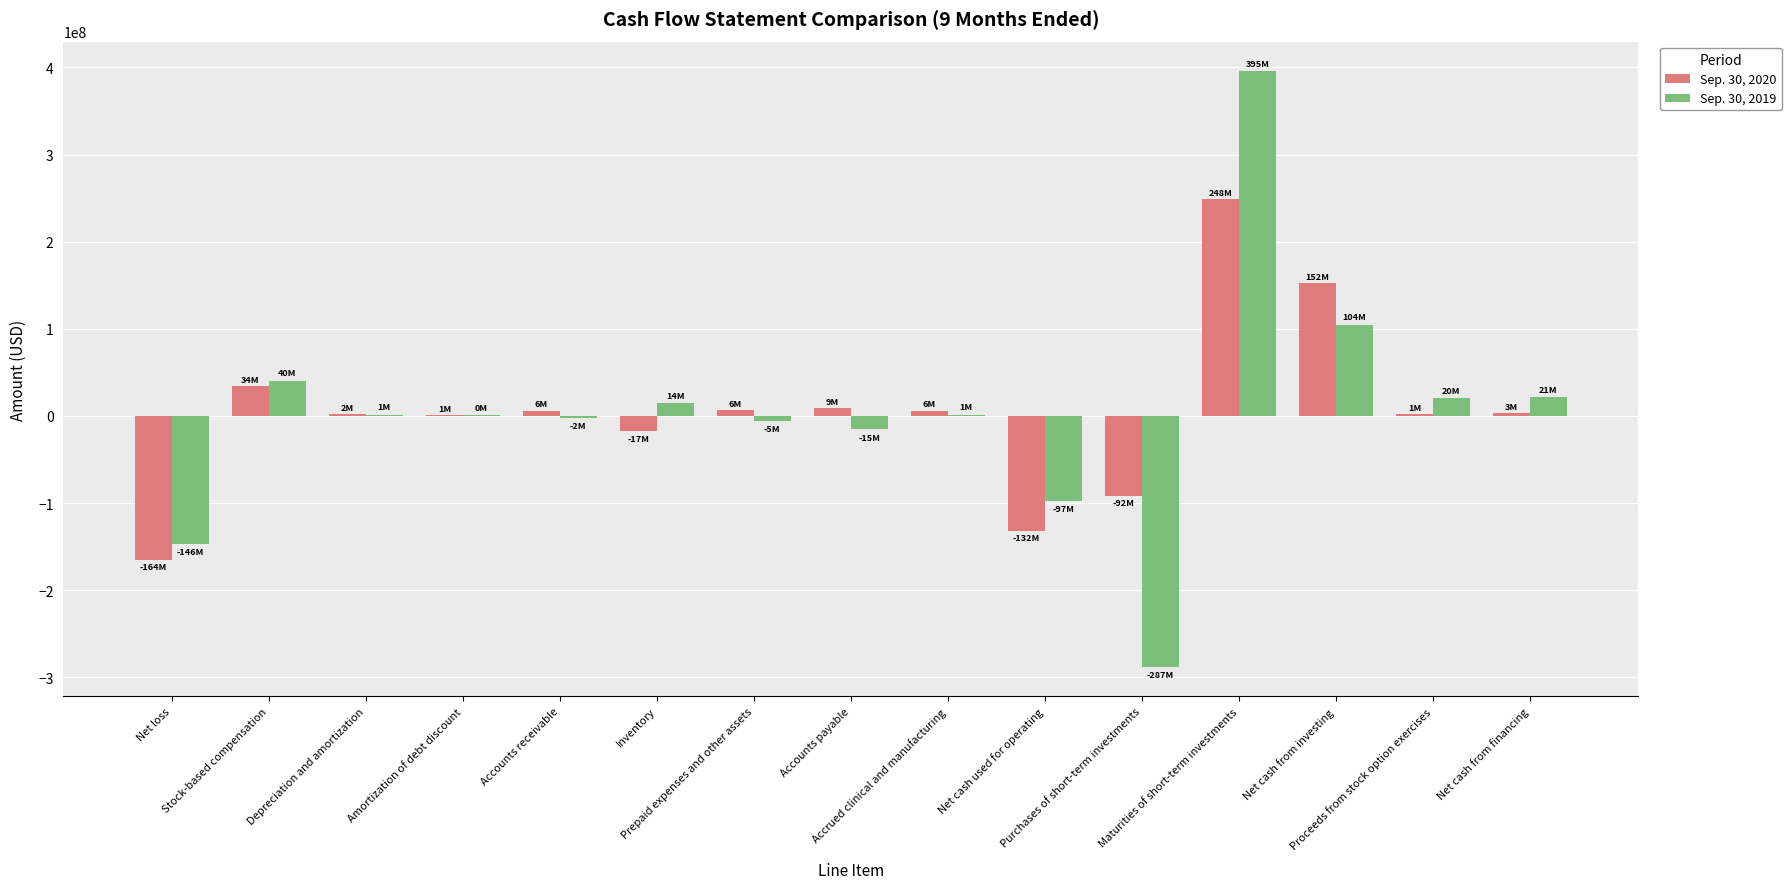

What is the maximum value shown in the chart?

395406000